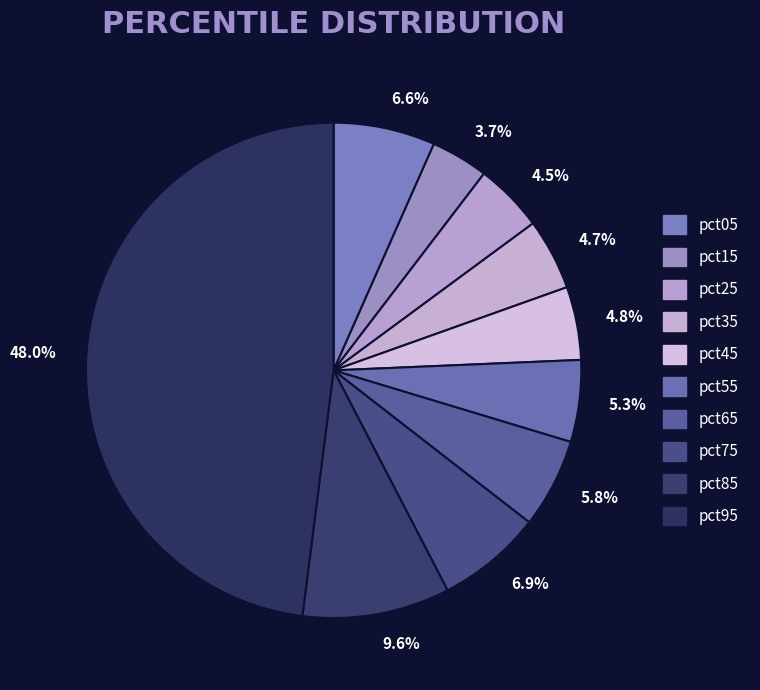

What is the total percentage of 9.6% and 6.9%?

16.5%